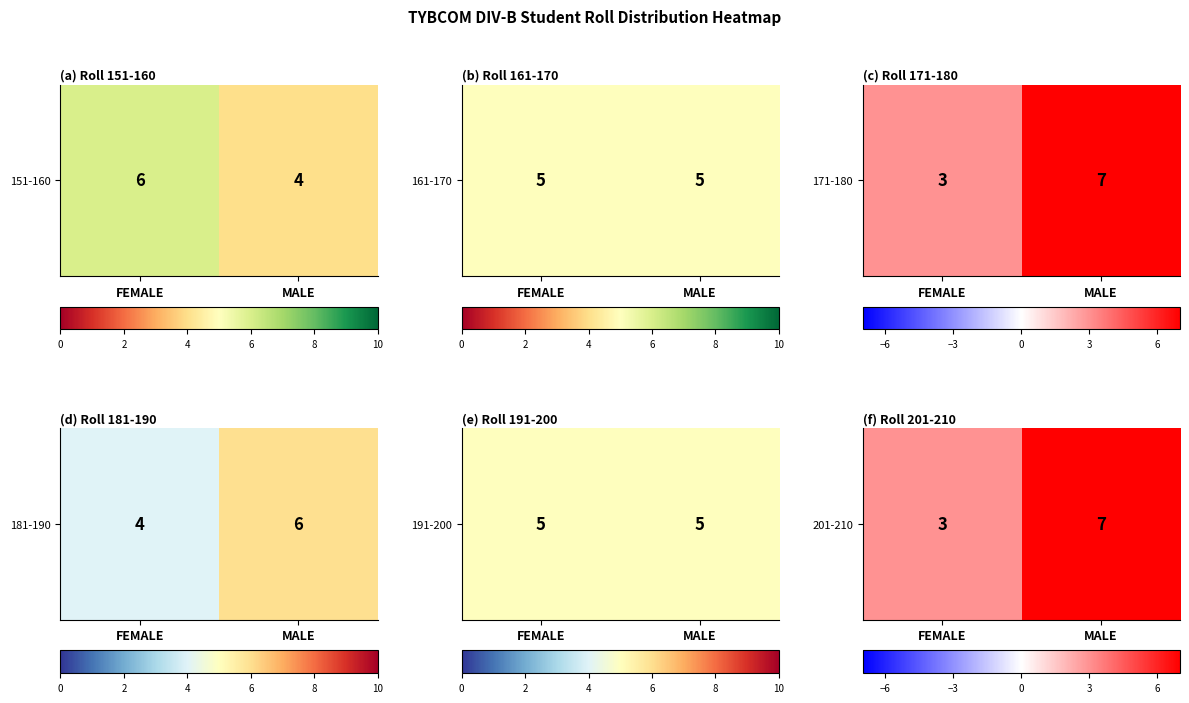

Rank the categories by value from highest to lowest.

MALE, FEMALE